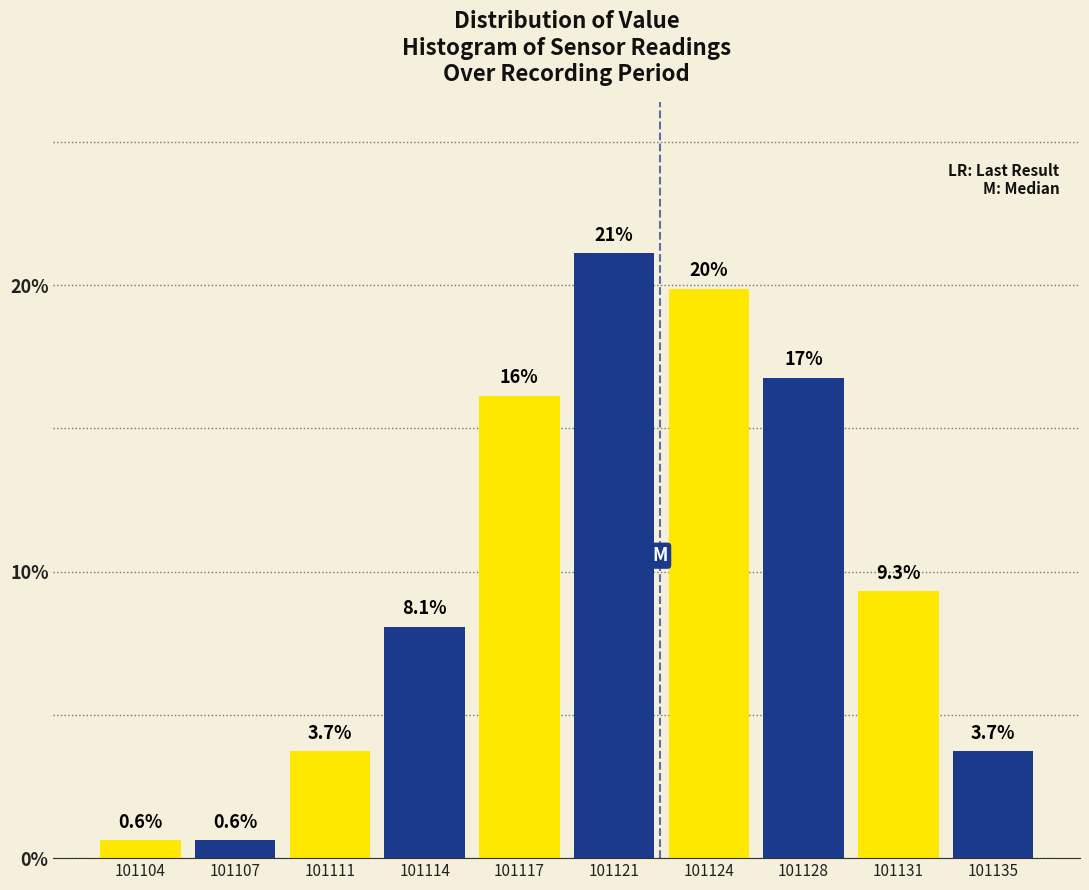

Reading right to left, what are all the values shown in this chart?

3.7	9.3	16.8	19.9	21.1	16.1	8.1	3.7	0.6	0.6